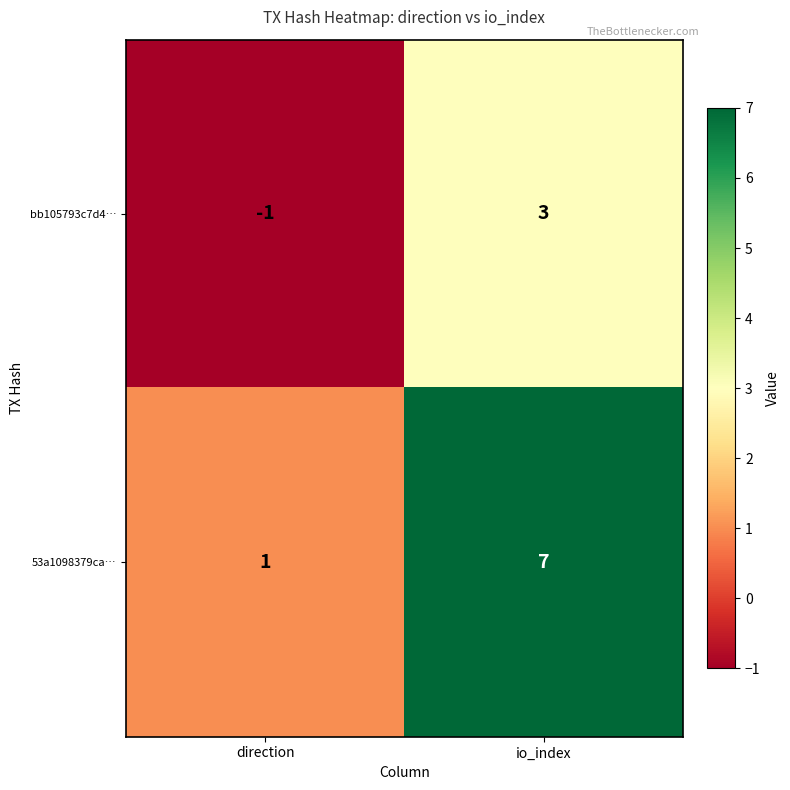

How many categories are shown in the chart?

2